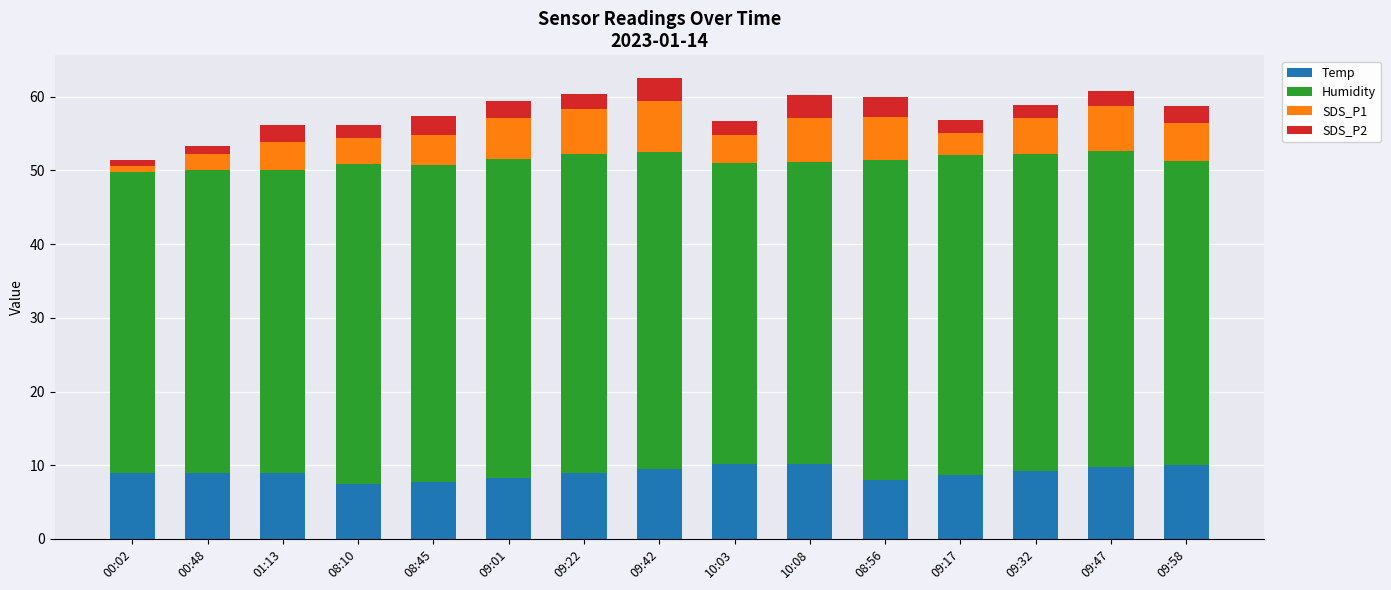

The Temp series shows 3.5 at 09:42. True or false?

False